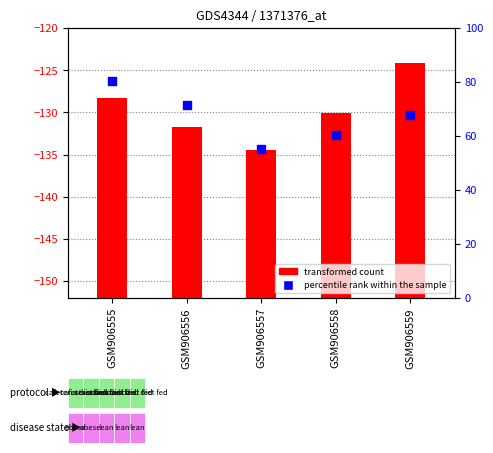

Is the value of percentile rank within the sample at GSM906558 greater than the value of transformed count at GSM906555?

No